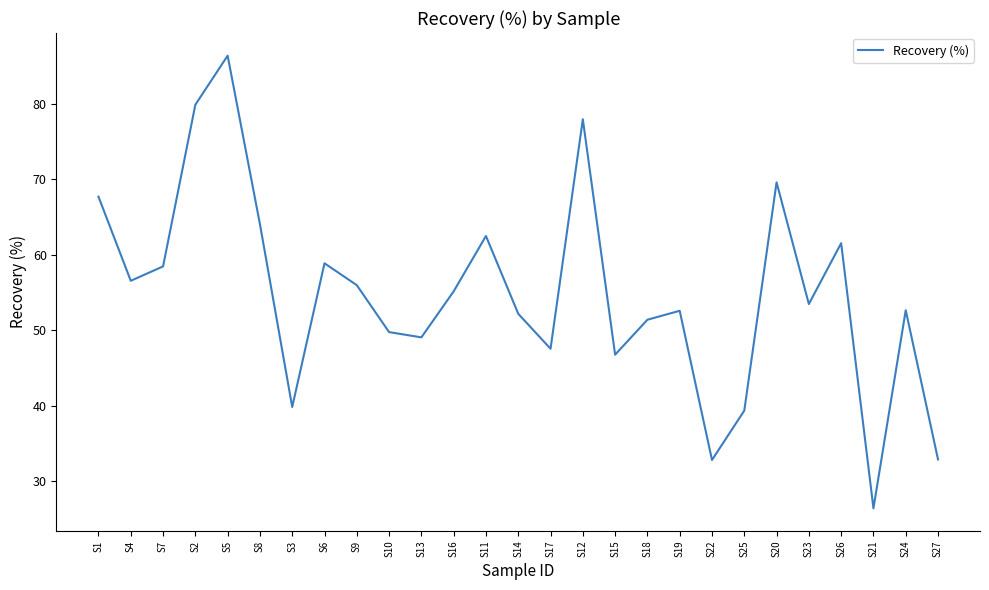

The chart shows a value of 62.5 at S11. True or false?

True